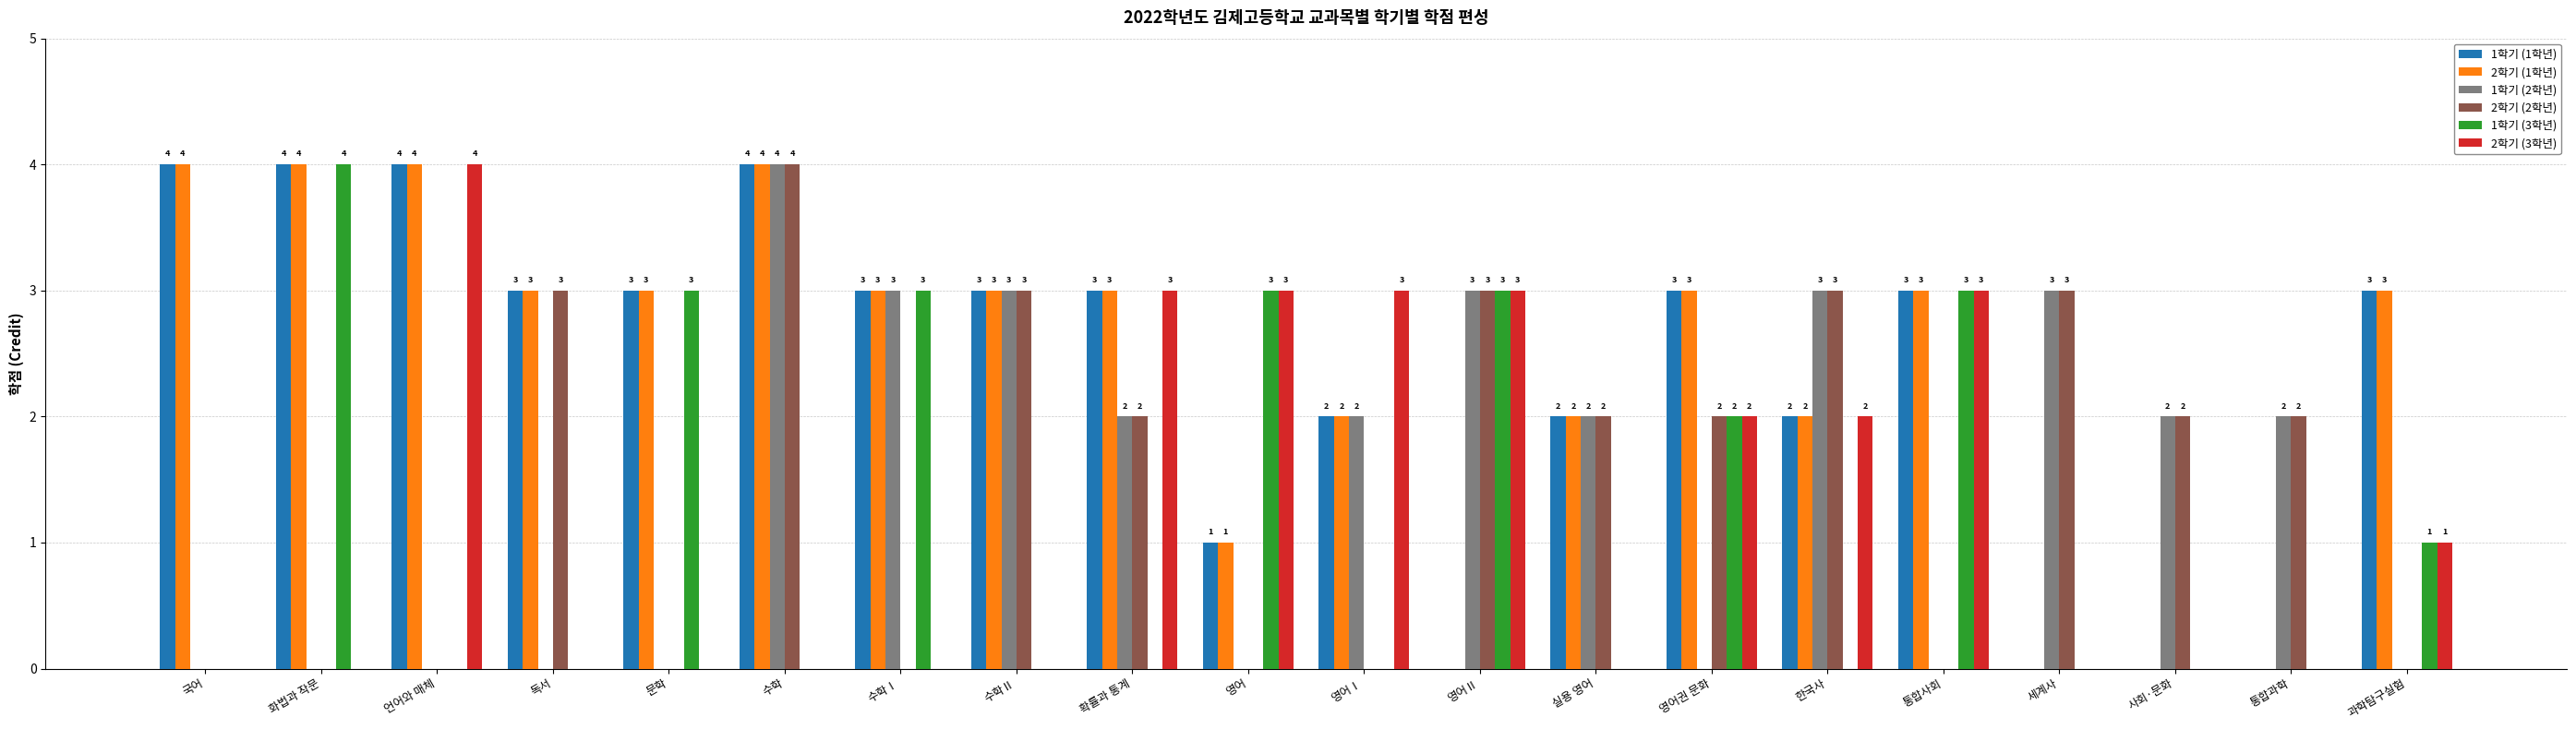

Reading right to left, extract all data points from this chart.

1학기 (1학년): 과학탐구실험=3	통합과학=0	사회·문화=0	세계사=0	통합사회=3	한국사=2	영어권 문화=3	실용 영어=2	영어Ⅱ=0	영어Ⅰ=2	영어=1	확률과 통계=3	수학Ⅱ=3	수학Ⅰ=3	수학=4	문학=3	독서=3	언어와 매체=4	화법과 작문=4	국어=4
2학기 (1학년): 과학탐구실험=3	통합과학=0	사회·문화=0	세계사=0	통합사회=3	한국사=2	영어권 문화=3	실용 영어=2	영어Ⅱ=0	영어Ⅰ=2	영어=1	확률과 통계=3	수학Ⅱ=3	수학Ⅰ=3	수학=4	문학=3	독서=3	언어와 매체=4	화법과 작문=4	국어=4
1학기 (2학년): 과학탐구실험=0	통합과학=2	사회·문화=2	세계사=3	통합사회=0	한국사=3	영어권 문화=0	실용 영어=2	영어Ⅱ=3	영어Ⅰ=2	영어=0	확률과 통계=2	수학Ⅱ=3	수학Ⅰ=3	수학=4	문학=0	독서=0	언어와 매체=0	화법과 작문=0	국어=0
2학기 (2학년): 과학탐구실험=0	통합과학=2	사회·문화=2	세계사=3	통합사회=0	한국사=3	영어권 문화=2	실용 영어=2	영어Ⅱ=3	영어Ⅰ=0	영어=0	확률과 통계=2	수학Ⅱ=3	수학Ⅰ=0	수학=4	문학=0	독서=3	언어와 매체=0	화법과 작문=0	국어=0
1학기 (3학년): 과학탐구실험=1	통합과학=0	사회·문화=0	세계사=0	통합사회=3	한국사=0	영어권 문화=2	실용 영어=0	영어Ⅱ=3	영어Ⅰ=0	영어=3	확률과 통계=0	수학Ⅱ=0	수학Ⅰ=3	수학=0	문학=3	독서=0	언어와 매체=0	화법과 작문=4	국어=0
2학기 (3학년): 과학탐구실험=1	통합과학=0	사회·문화=0	세계사=0	통합사회=3	한국사=2	영어권 문화=2	실용 영어=0	영어Ⅱ=3	영어Ⅰ=3	영어=3	확률과 통계=3	수학Ⅱ=0	수학Ⅰ=0	수학=0	문학=0	독서=0	언어와 매체=4	화법과 작문=0	국어=0